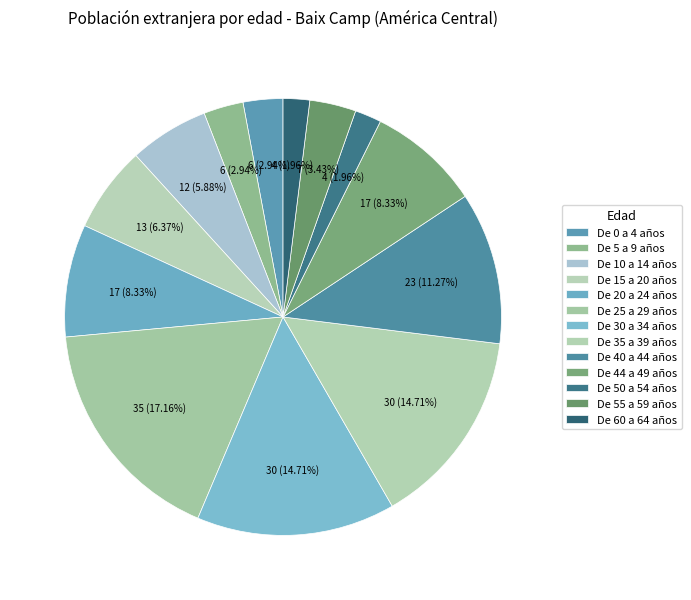

How many segments does this pie chart have?

13